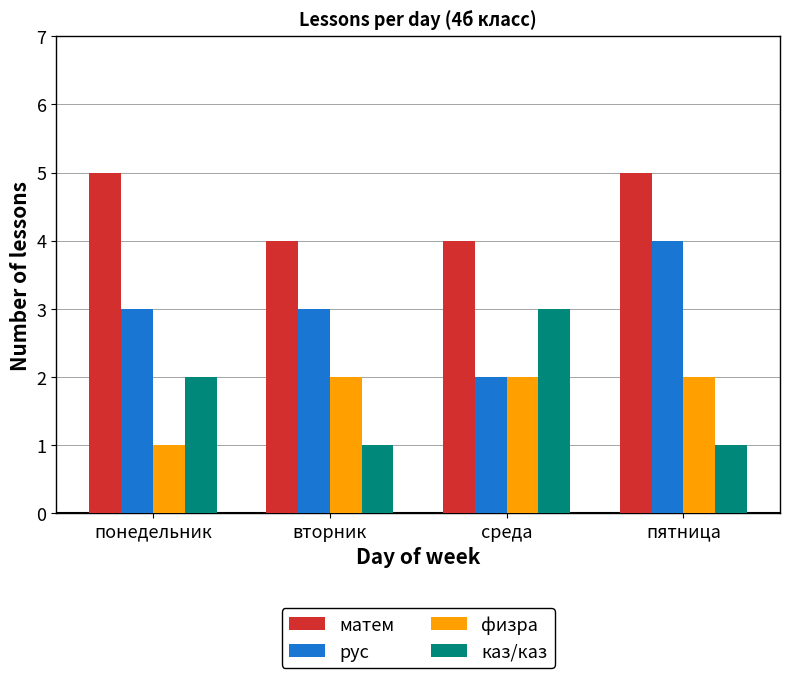

Count the number of categories in the chart.

4